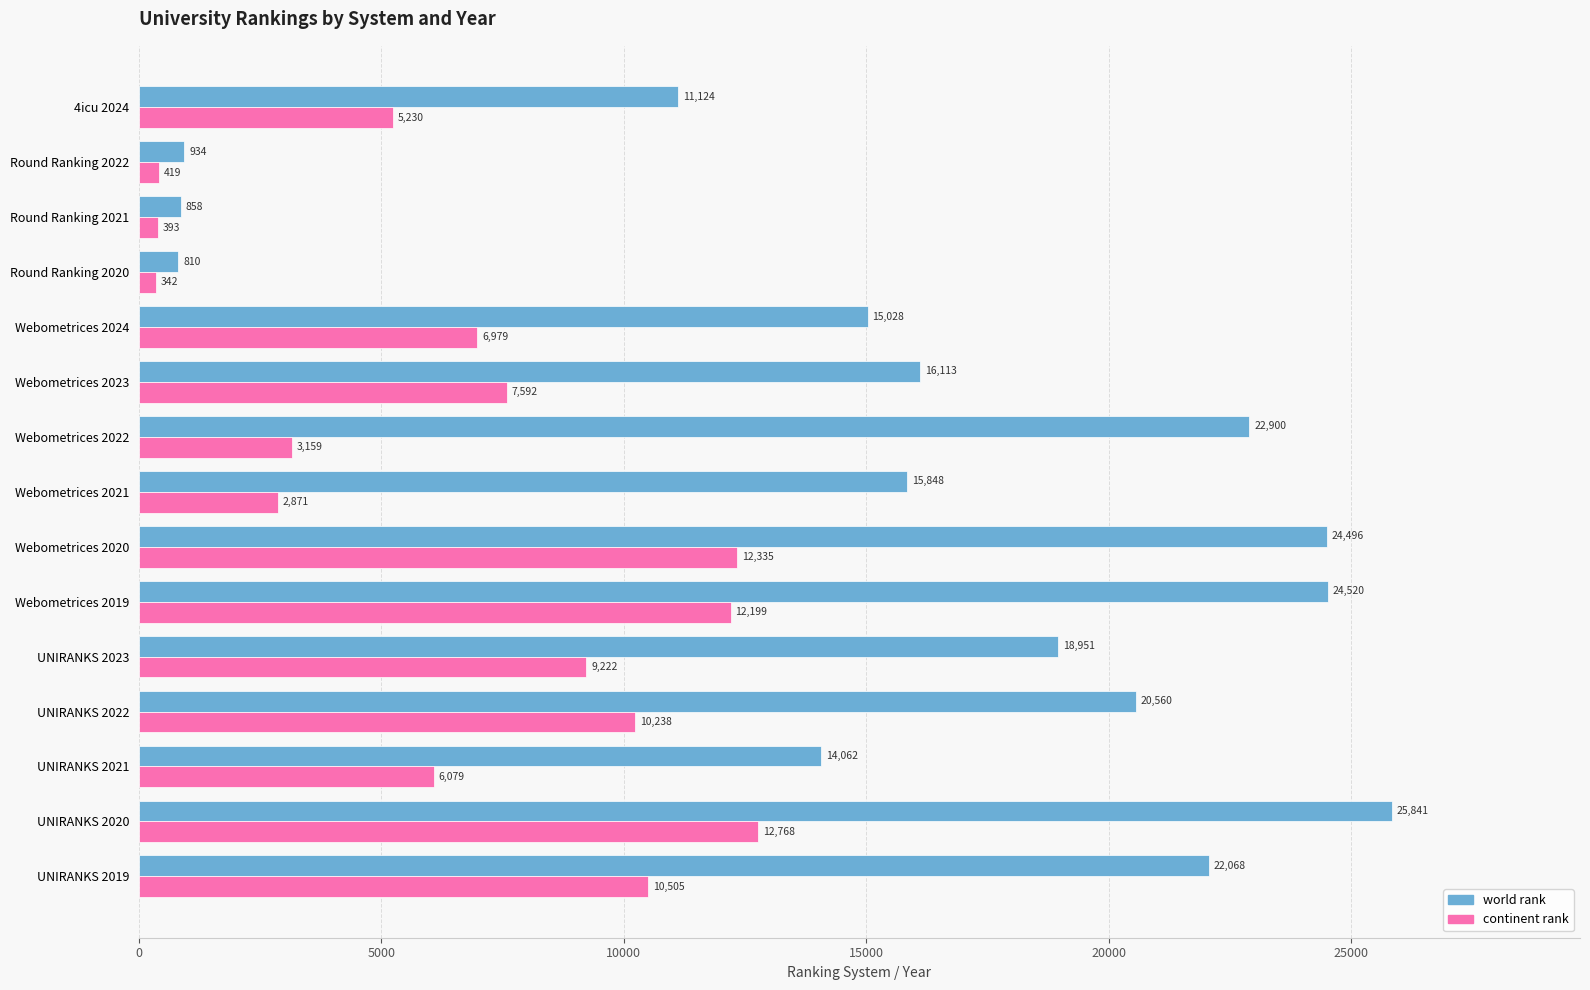

Is the value of world rank at Webometrices 2019 greater than the value of continent rank at Webometrices 2020?

Yes